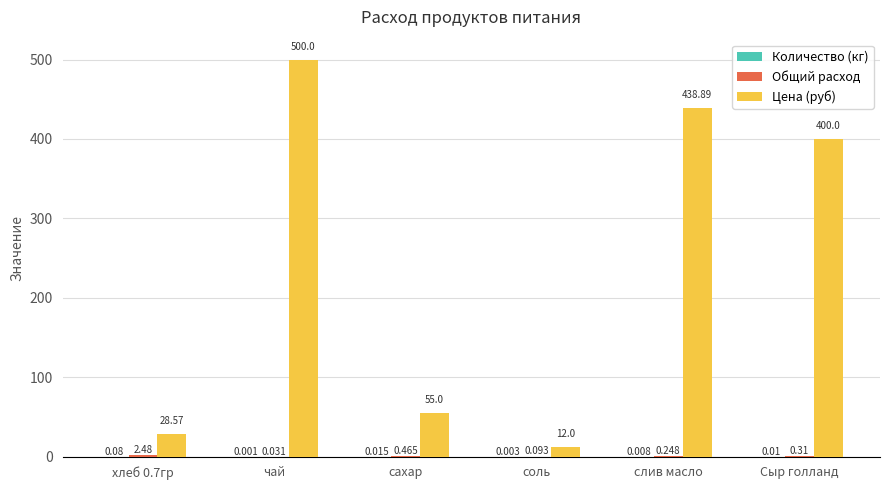

The value of Цена (руб) at сахар is 55.0. True or false?

True